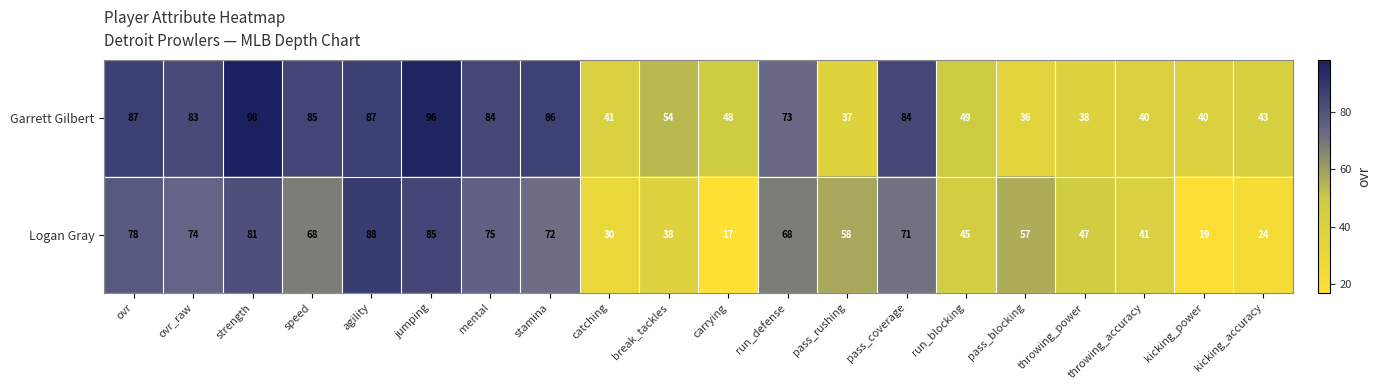

What value does the Garrett Gilbert series have at speed?

85